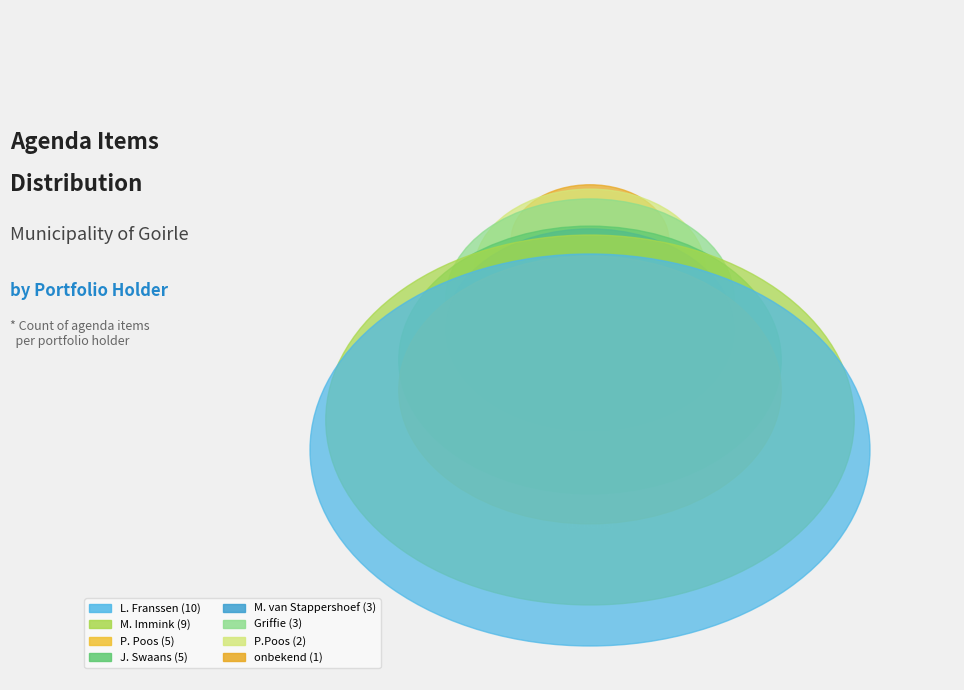

To the nearest percent, what is the difference between the largest and smallest slice percentages?

24%